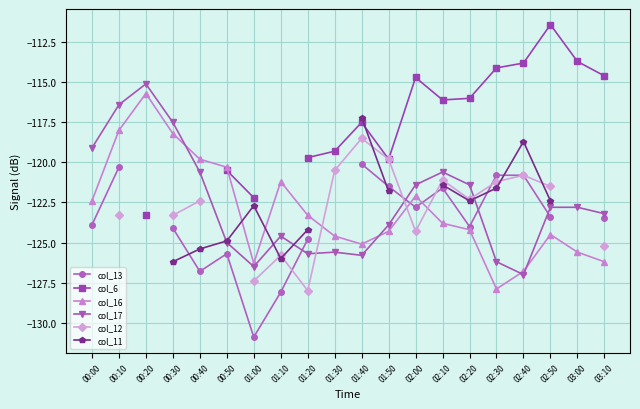

Where is the first local maximum for col_17?

00:20